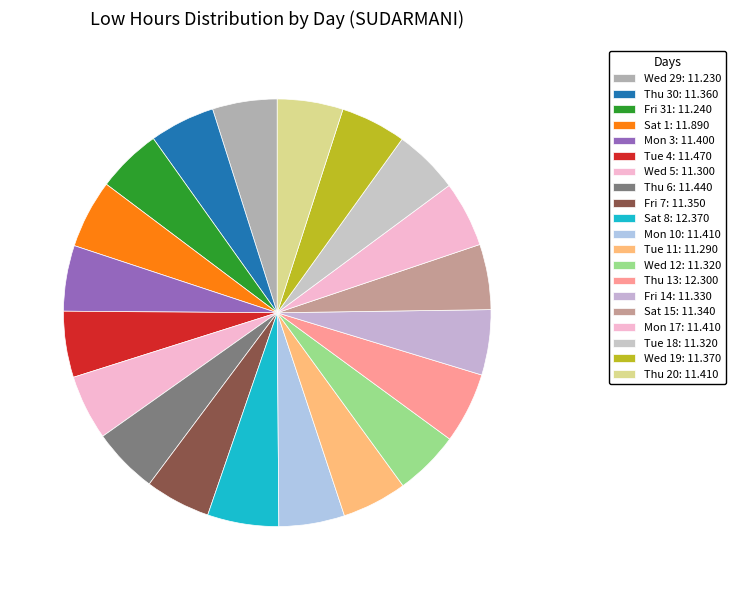

Count the number of slices in the pie.

20